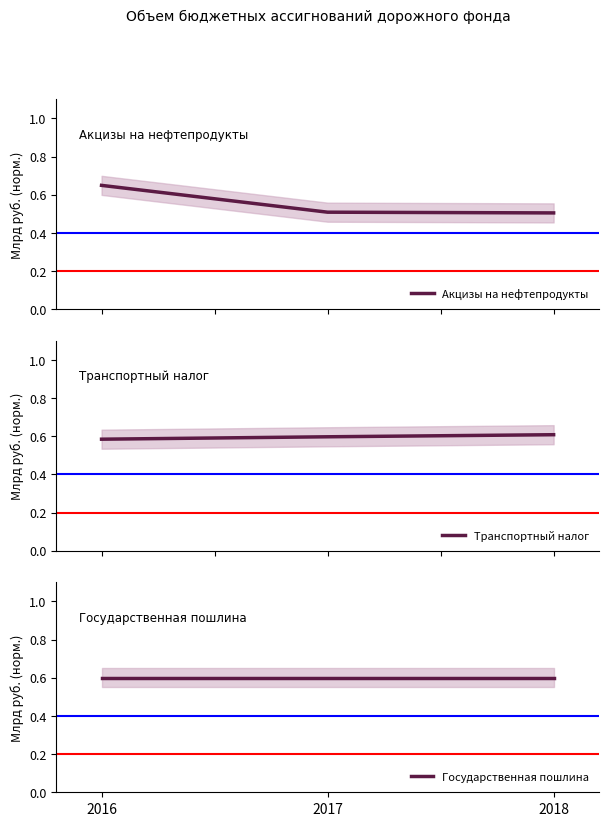

Is this an area chart (filled region under the line)?

No